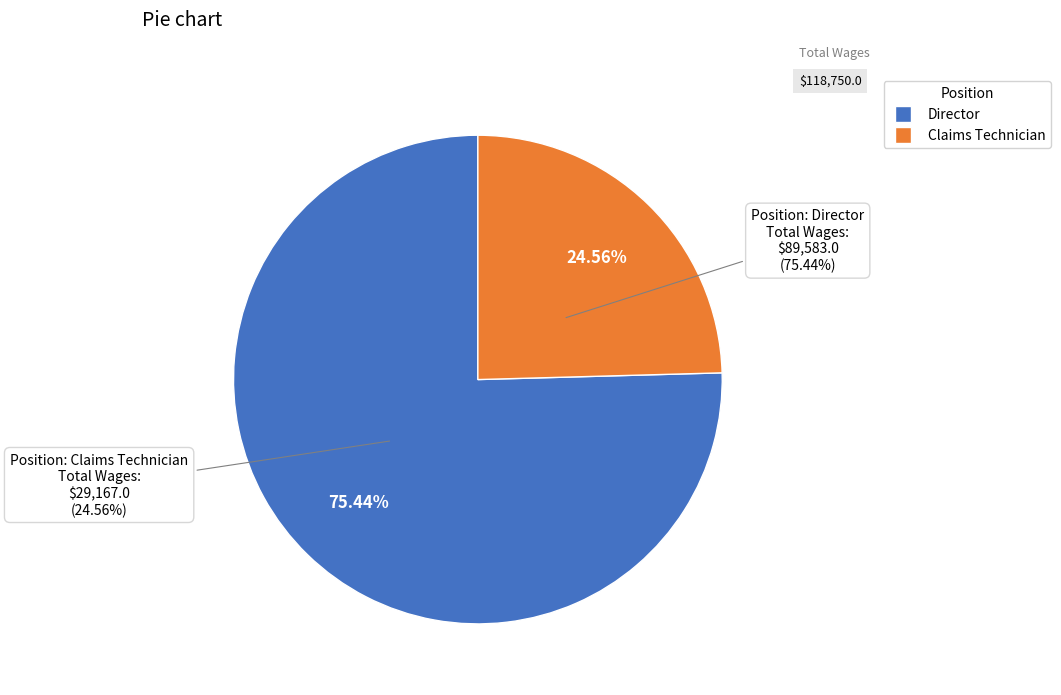

To the nearest percent, what is the average slice percentage?

50%